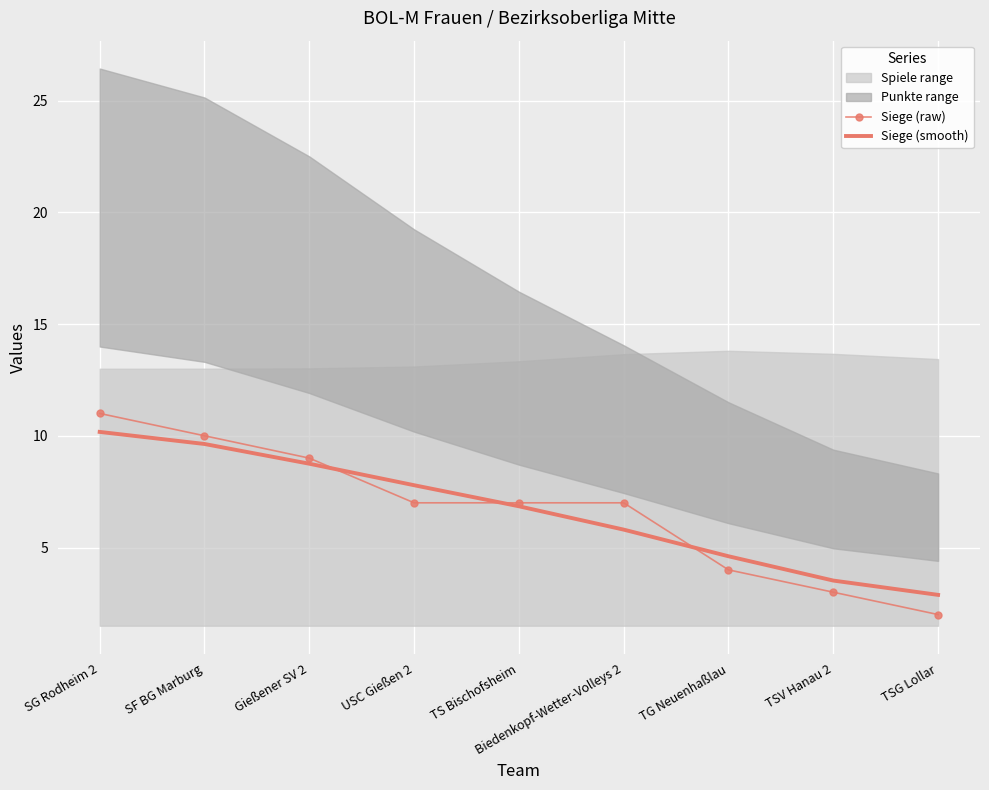

Reading right to left, extract all data points from this chart.

Siege (raw): 2.0	3.0	4.0	7.0	7.0	7.0	9.0	10.0	11.0
Siege (smooth): 2.9	3.5	4.6	5.8	6.8	7.8	8.7	9.6	10.2